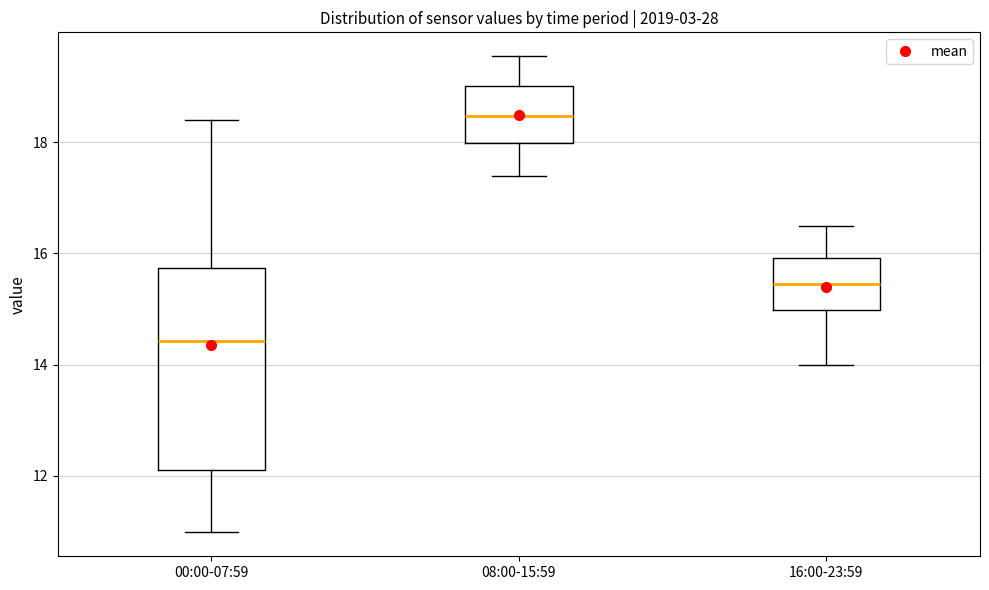

Which box has the highest median line?

08:00-15:59